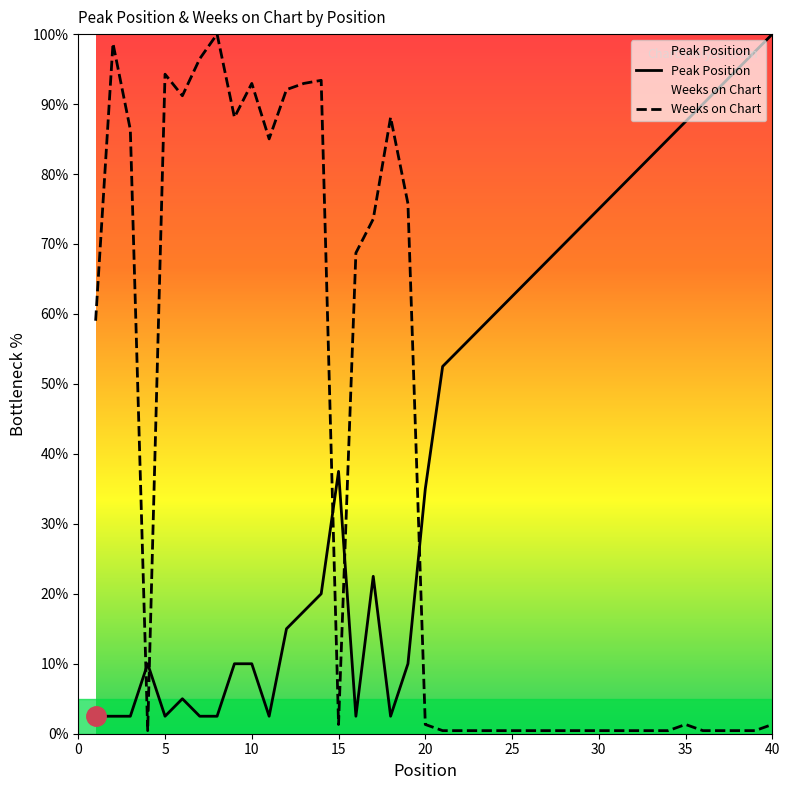

List the series in order of their overall mean, lowest first.

Weeks on Chart, Peak Position